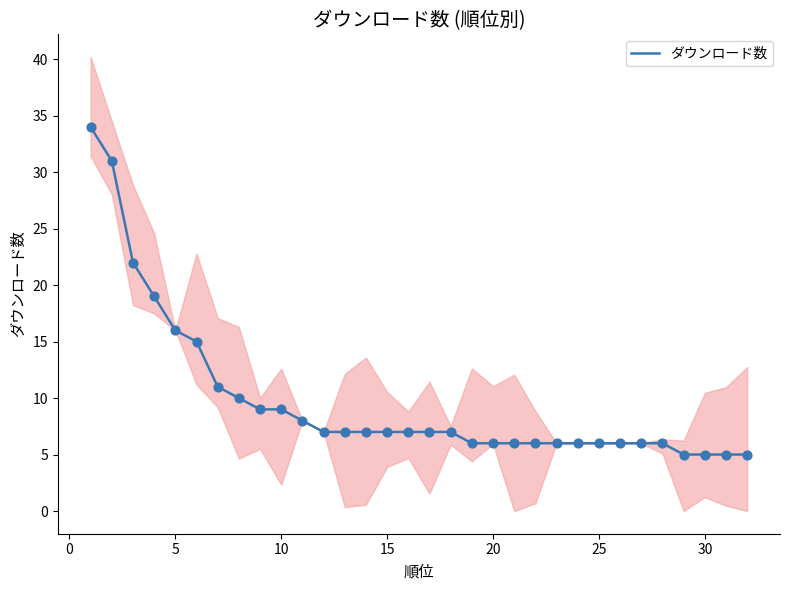

The value of ダウンロード数 at 5 is 24. True or false?

False